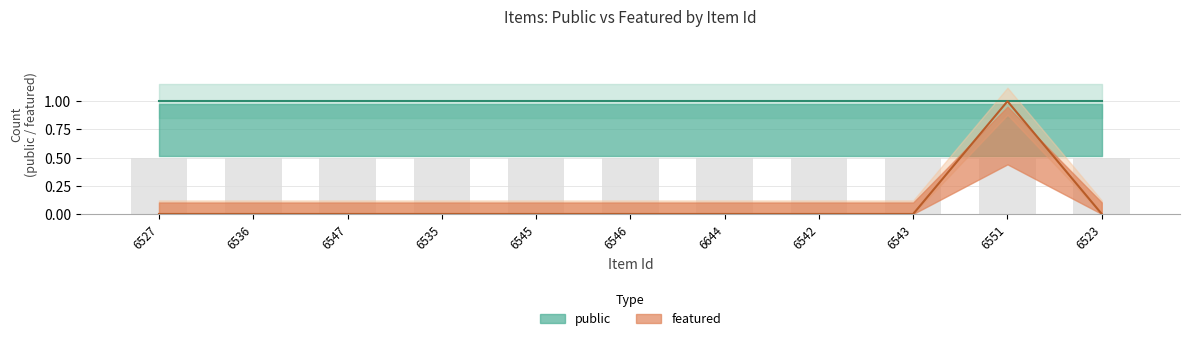

True or false: the data shows 0 at 6644.

True